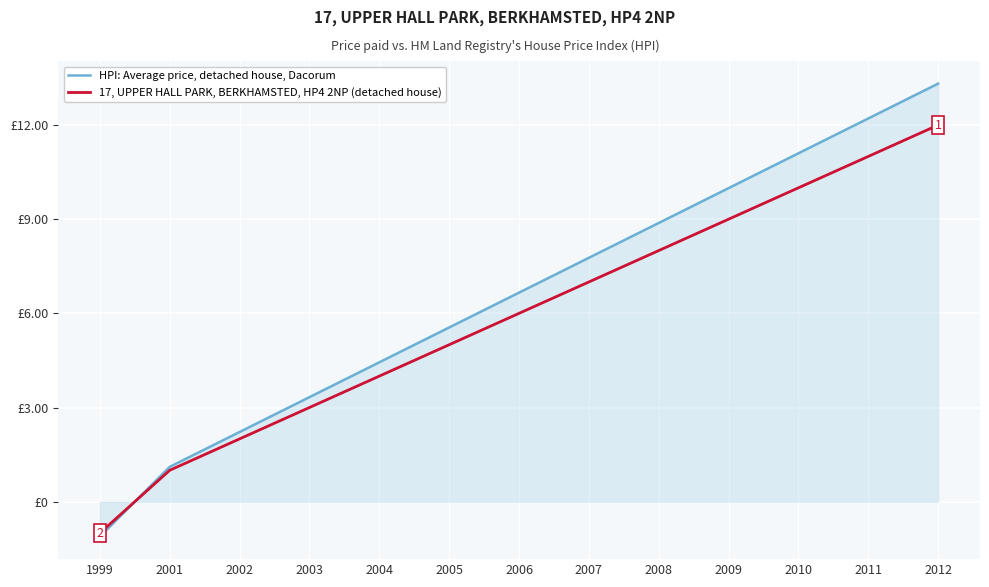

Is it true that 17, UPPER HALL PARK, BERKHAMSTED, HP4 2NP (detached house) equals 11.0 at 2011?

True